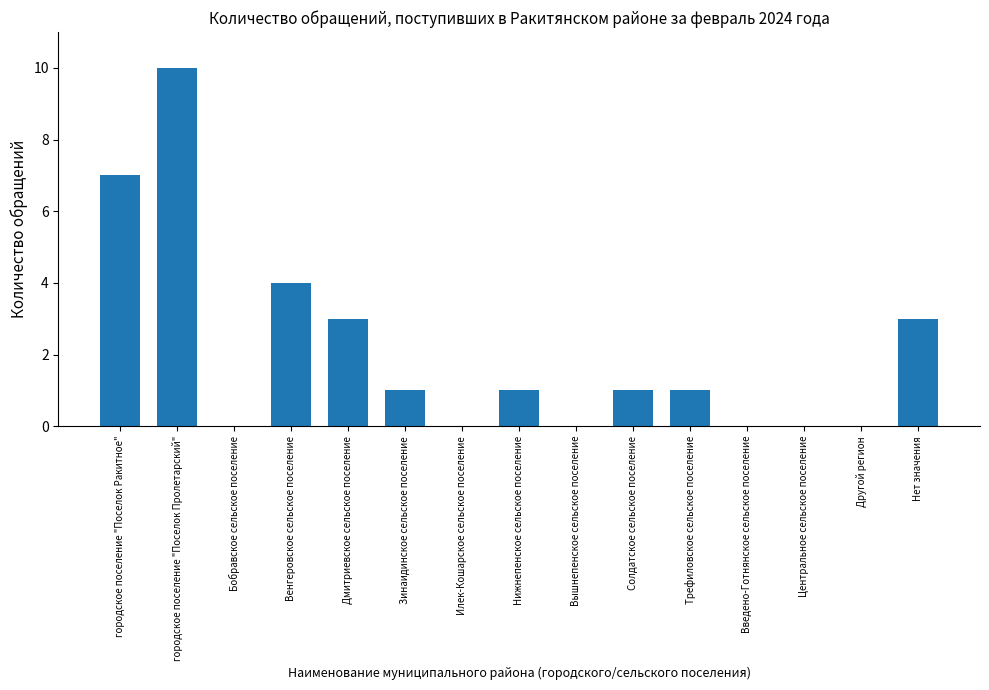

What is the change in value from Венгеровское сельское поселение to Введено-Готнянское сельское поселение?

-4